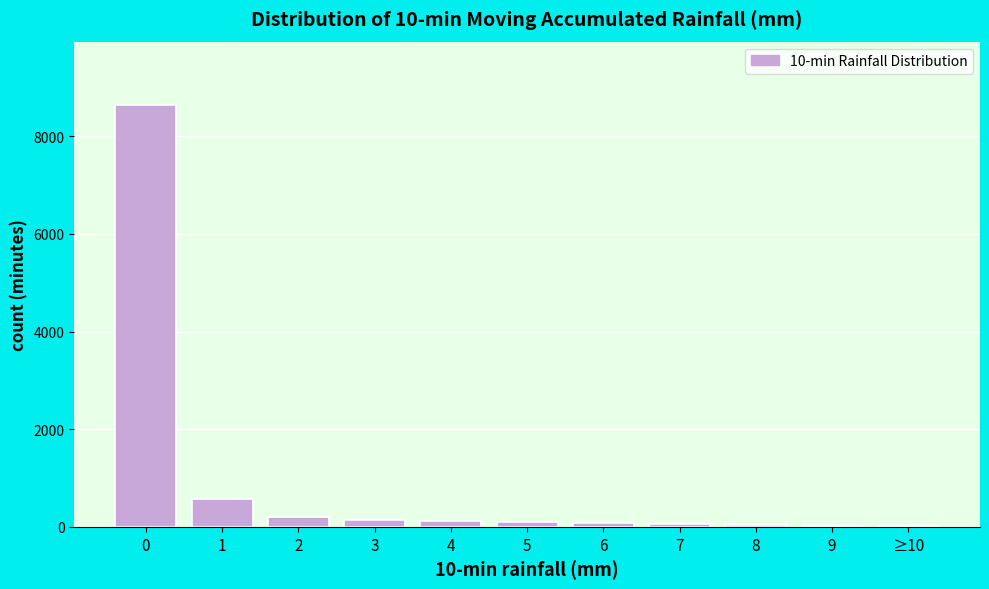

What is the maximum value shown in the chart?

8640